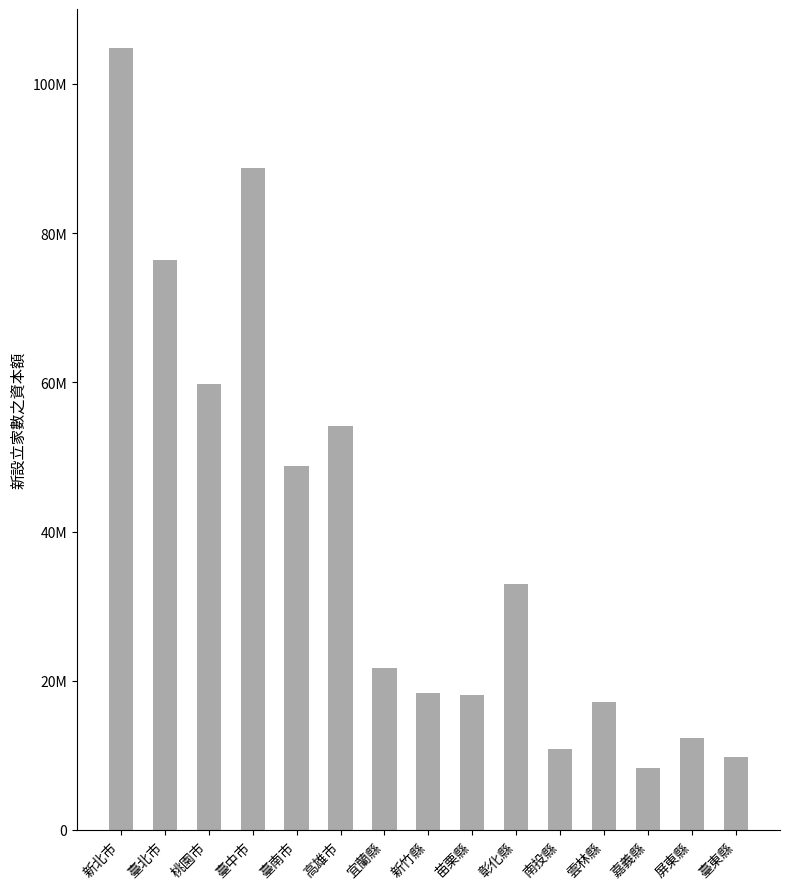

List the labels in order of value, smallest first.

嘉義縣, 臺東縣, 南投縣, 屏東縣, 雲林縣, 苗栗縣, 新竹縣, 宜蘭縣, 彰化縣, 臺南市, 高雄市, 桃園市, 臺北市, 臺中市, 新北市